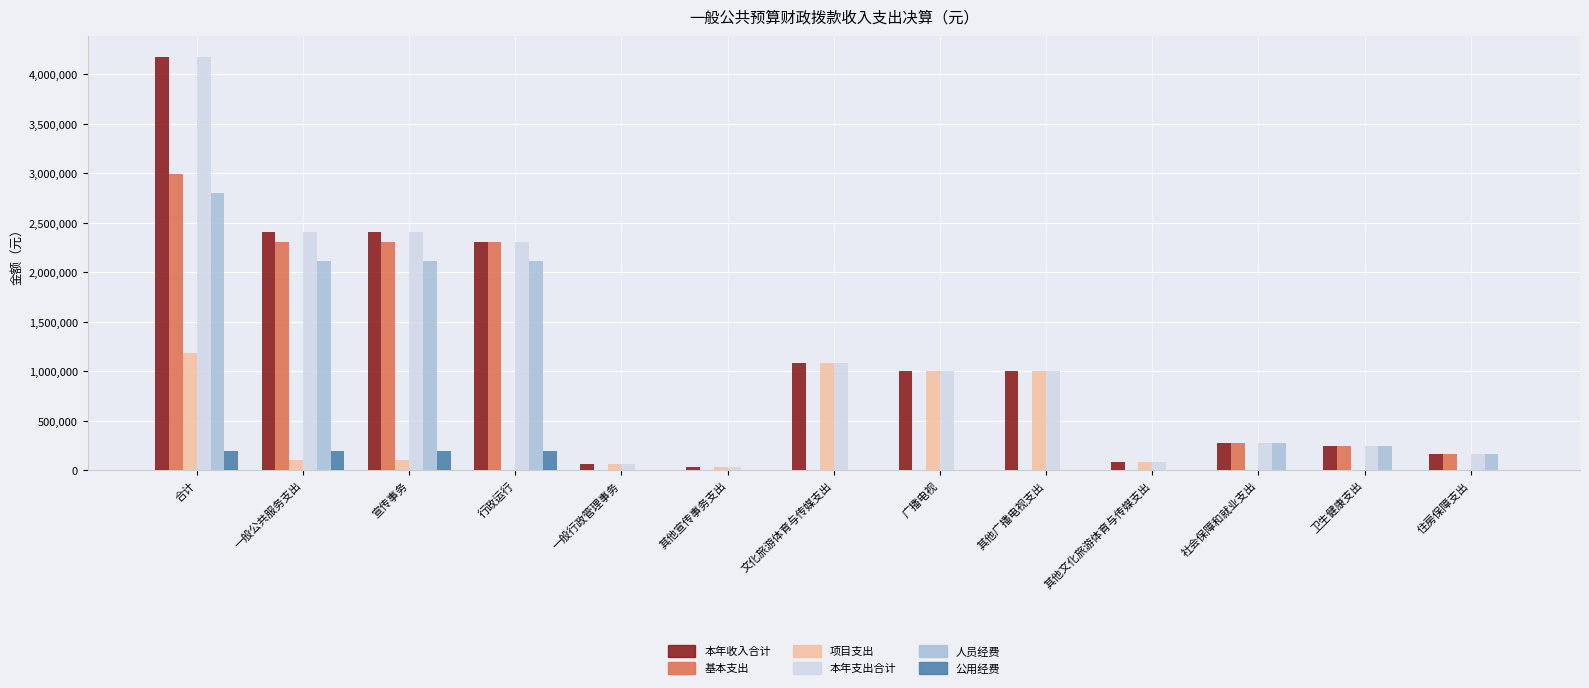

How many data points does each series have?

13